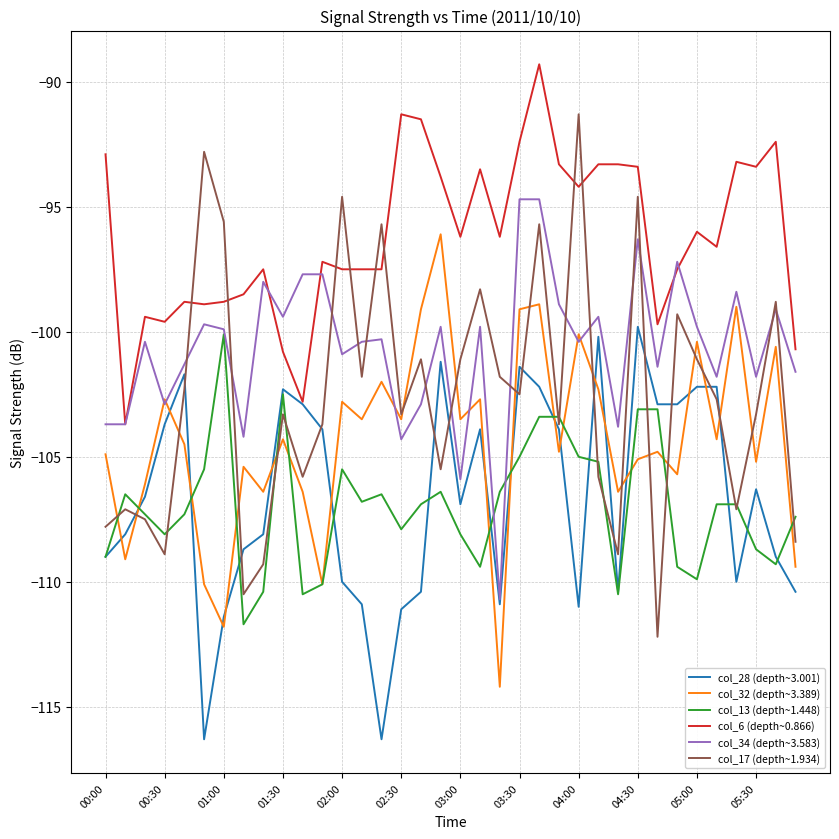

What is the minimum value shown in the chart?

-116.3